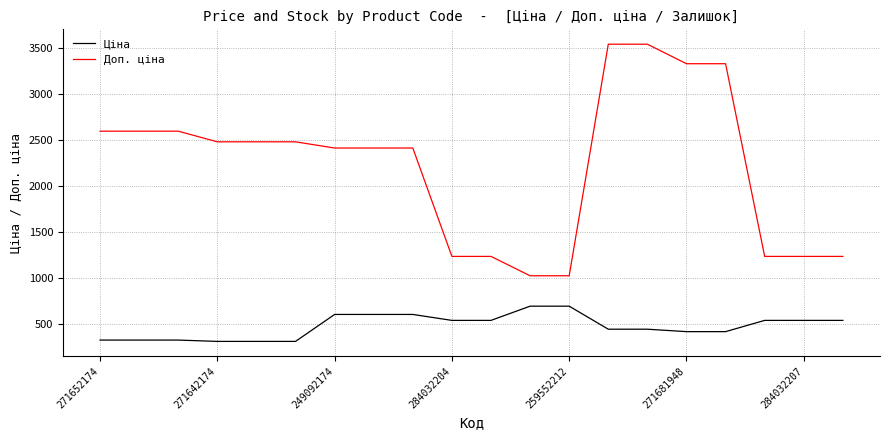

Which series has the widest spread of values?

Доп. ціна